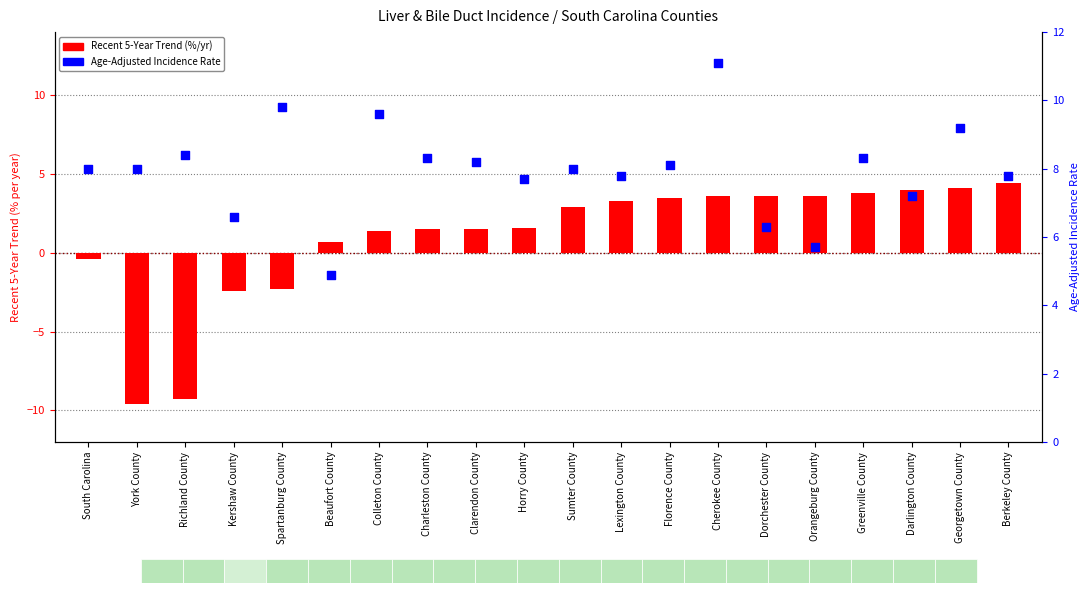

At which category is the sum across all series the highest?

Cherokee County